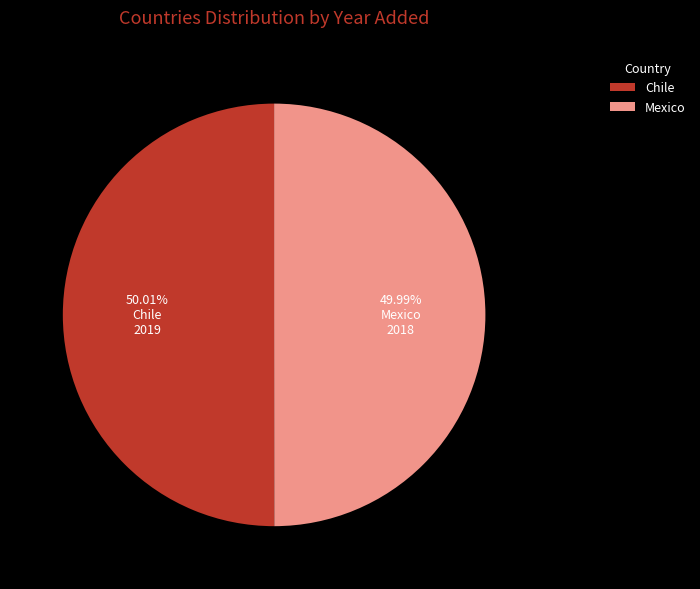

To the nearest percent, what portion does Chile represent?

50%